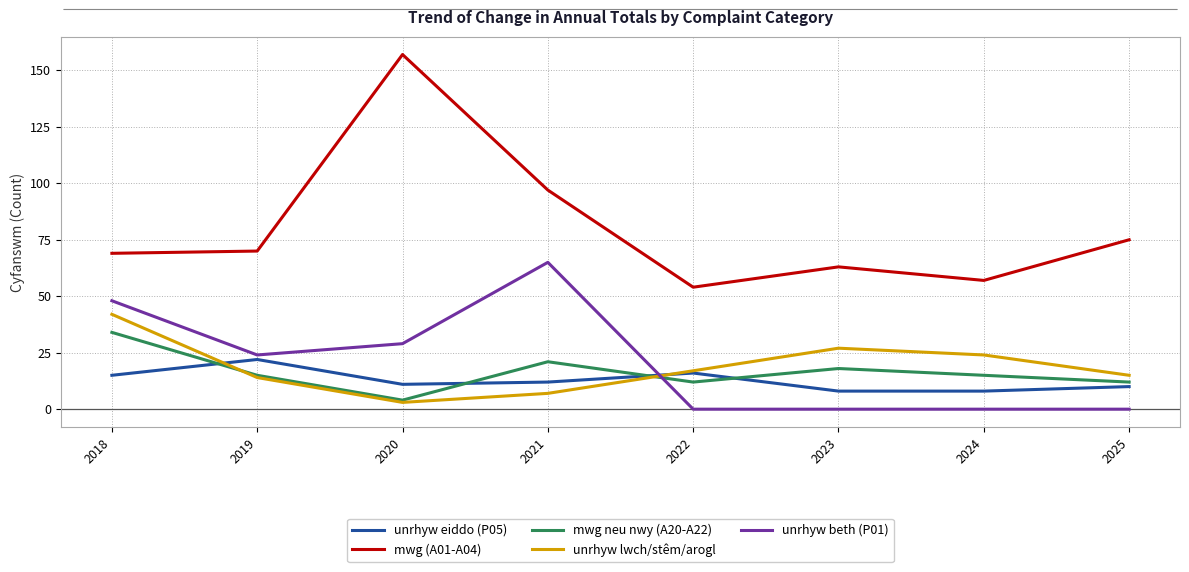

Reading right to left, list all the values displayed in this chart.

unrhyw eiddo (P05): 10	8	8	16	12	11	22	15
mwg (A01-A04): 75	57	63	54	97	157	70	69
mwg neu nwy (A20-A22): 12	15	18	12	21	4	15	34
unrhyw lwch/stêm/arogl: 15	24	27	17	7	3	14	42
unrhyw beth (P01): 0	0	0	0	65	29	24	48